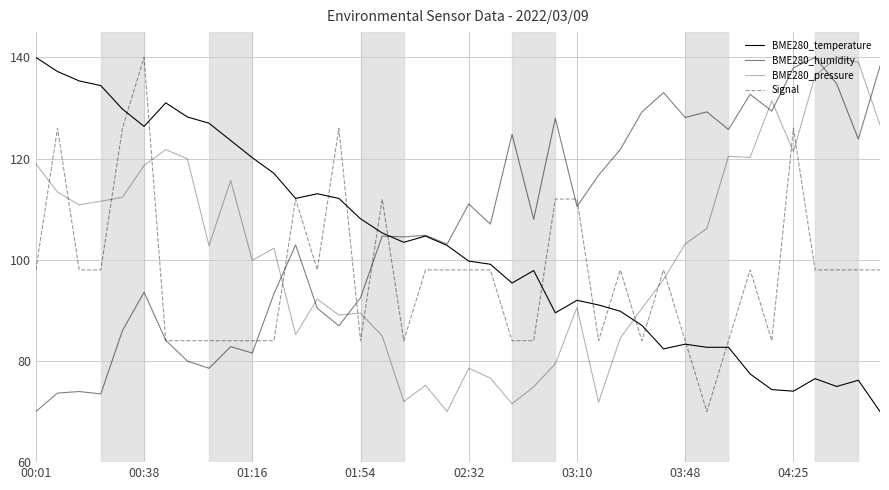

How many lines are shown in the chart?

4